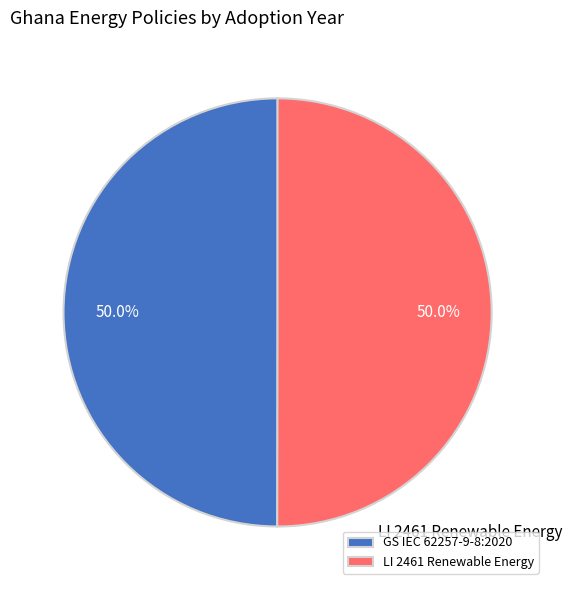

What is the ratio of the value at GS IEC 62257-9-8:2020 to the value at LI 2461 Renewable Energy?

1.0